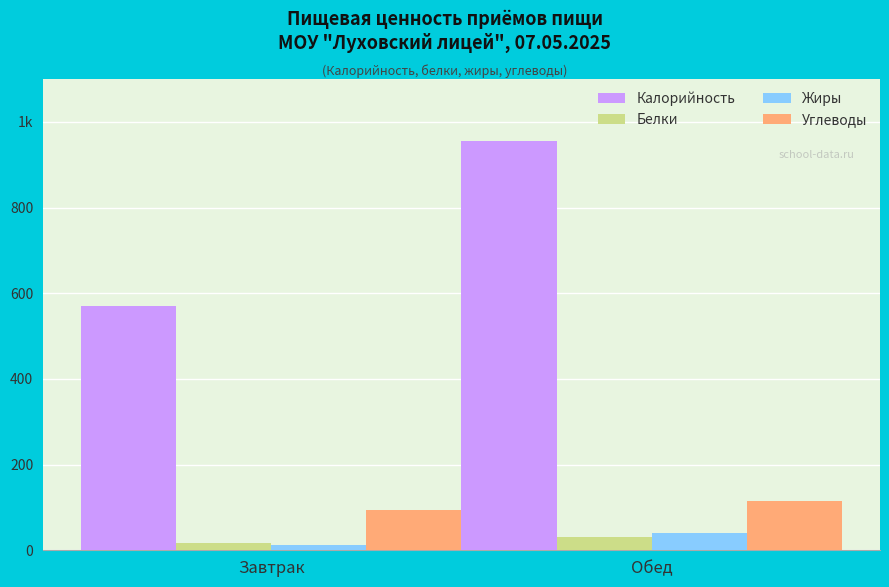

What position from the right is Обед?

1